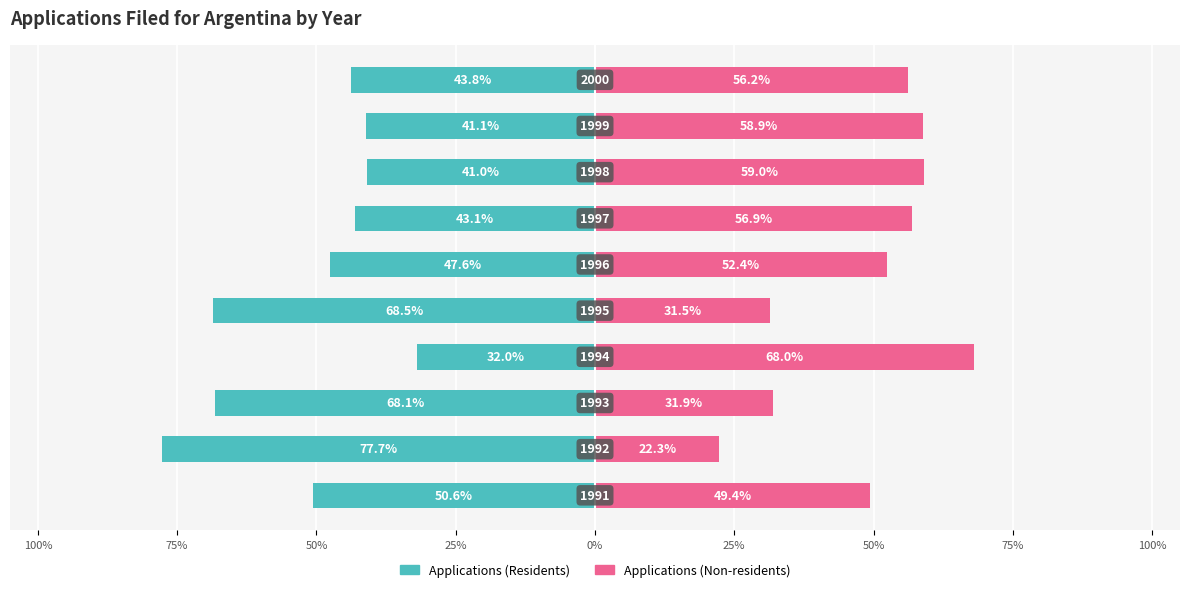

What are all the series names shown in the legend?

Applications (Residents), Applications (Non-residents)